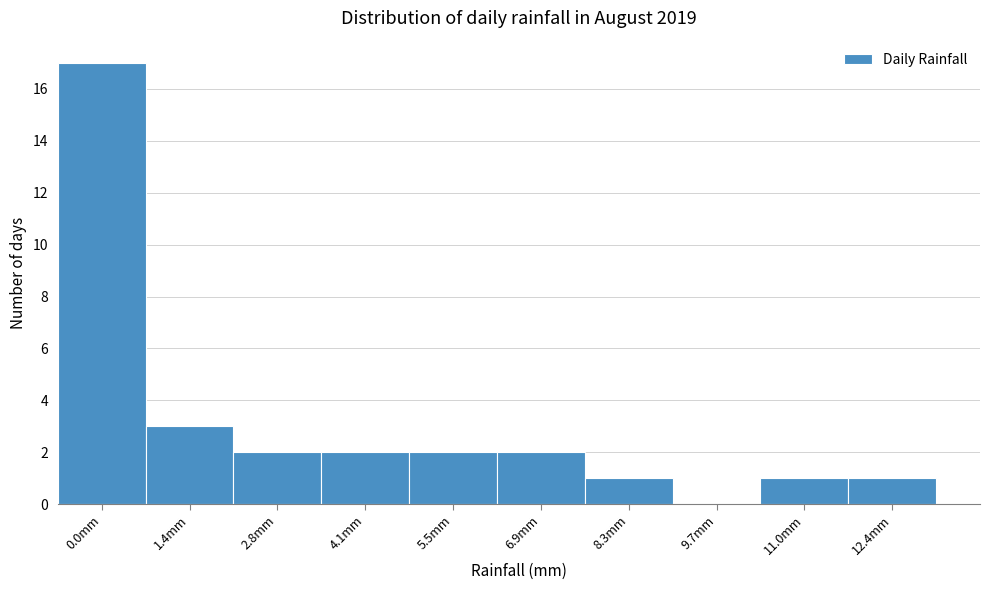

Reading left to right, transcribe all the data shown in this chart.

0.0mm=17	1.4mm=3	2.8mm=2	4.1mm=2	5.5mm=2	6.9mm=2	8.3mm=1	9.7mm=0	11.0mm=1	12.4mm=1